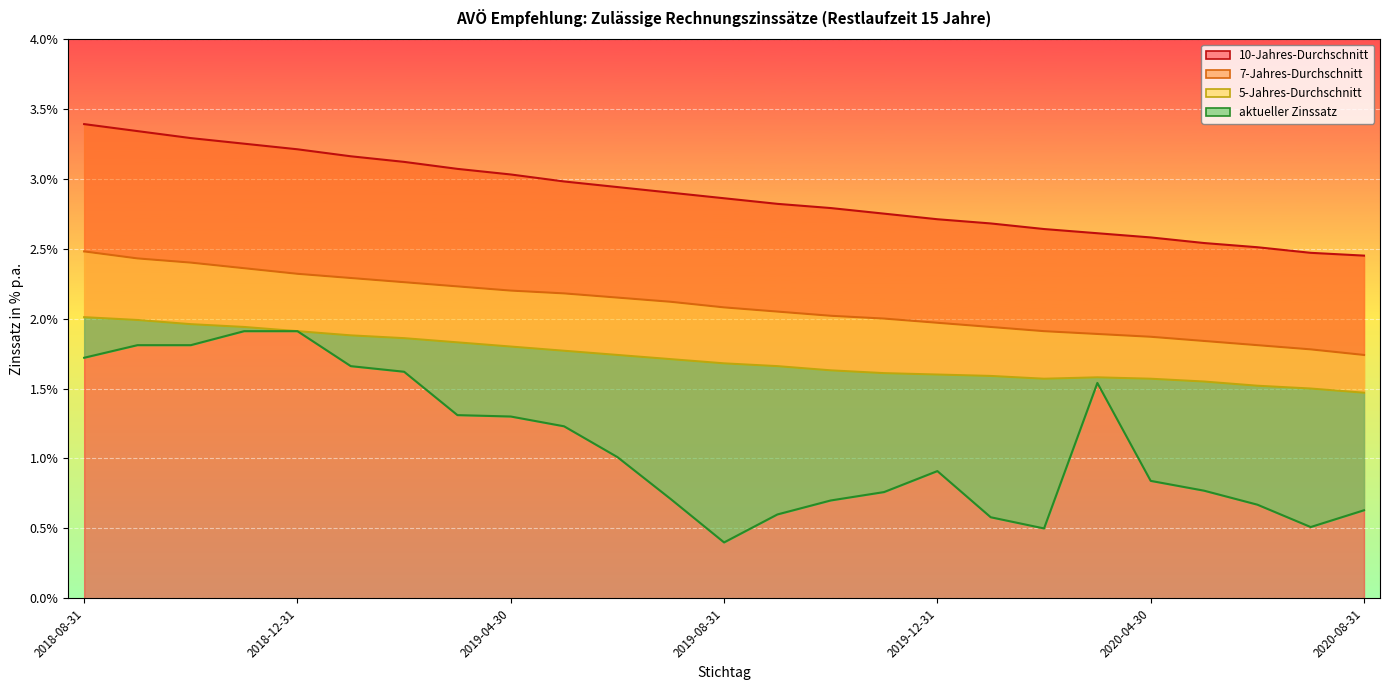

At 2018-12-31, list the series in order from smallest to largest.

5-Jahres-Durchschnitt, aktueller Zinssatz, 7-Jahres-Durchschnitt, 10-Jahres-Durchschnitt